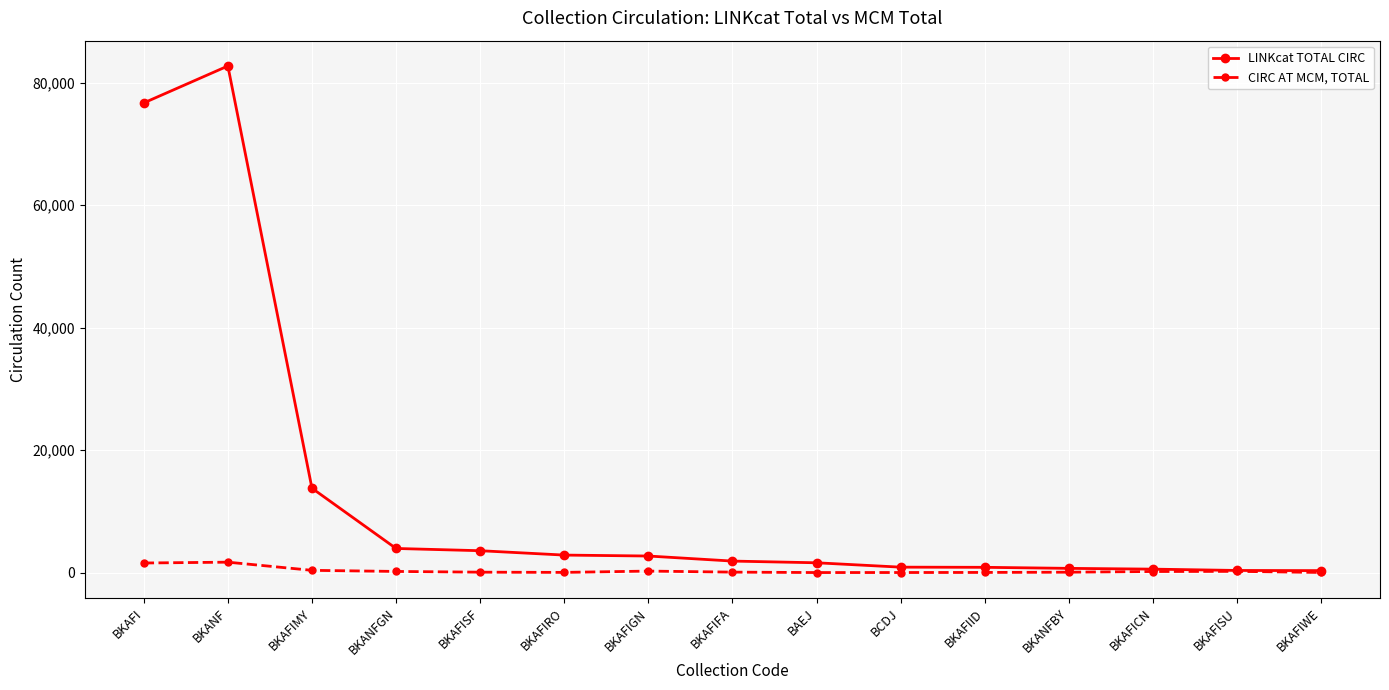

What is the greatest value displayed?

82711